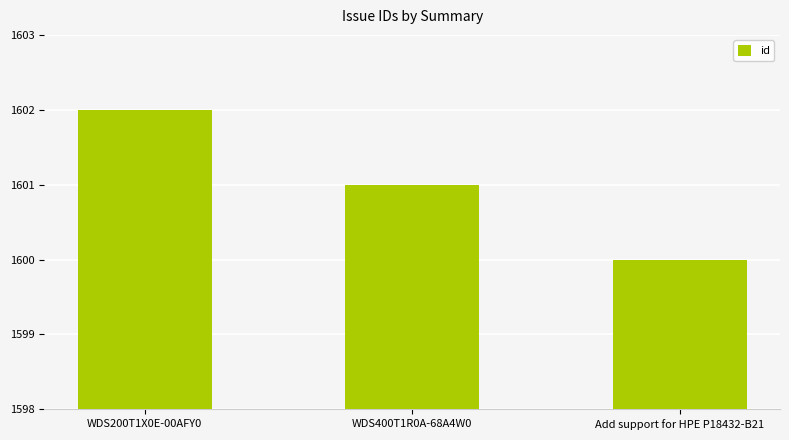

What is the value of the 1st bar from the left?

1602